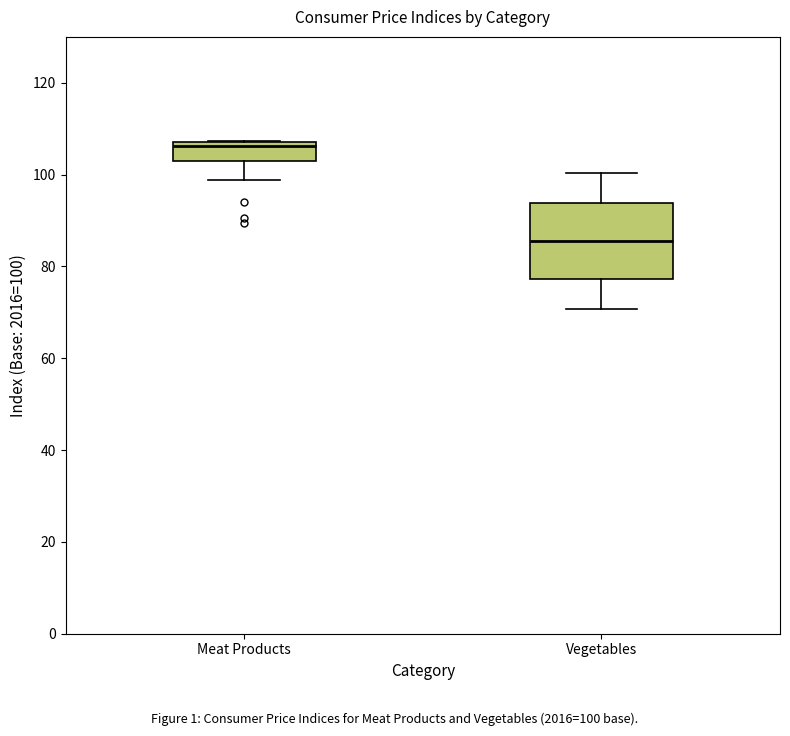

Which box is the tallest, from its lower edge to its upper edge?

Vegetables